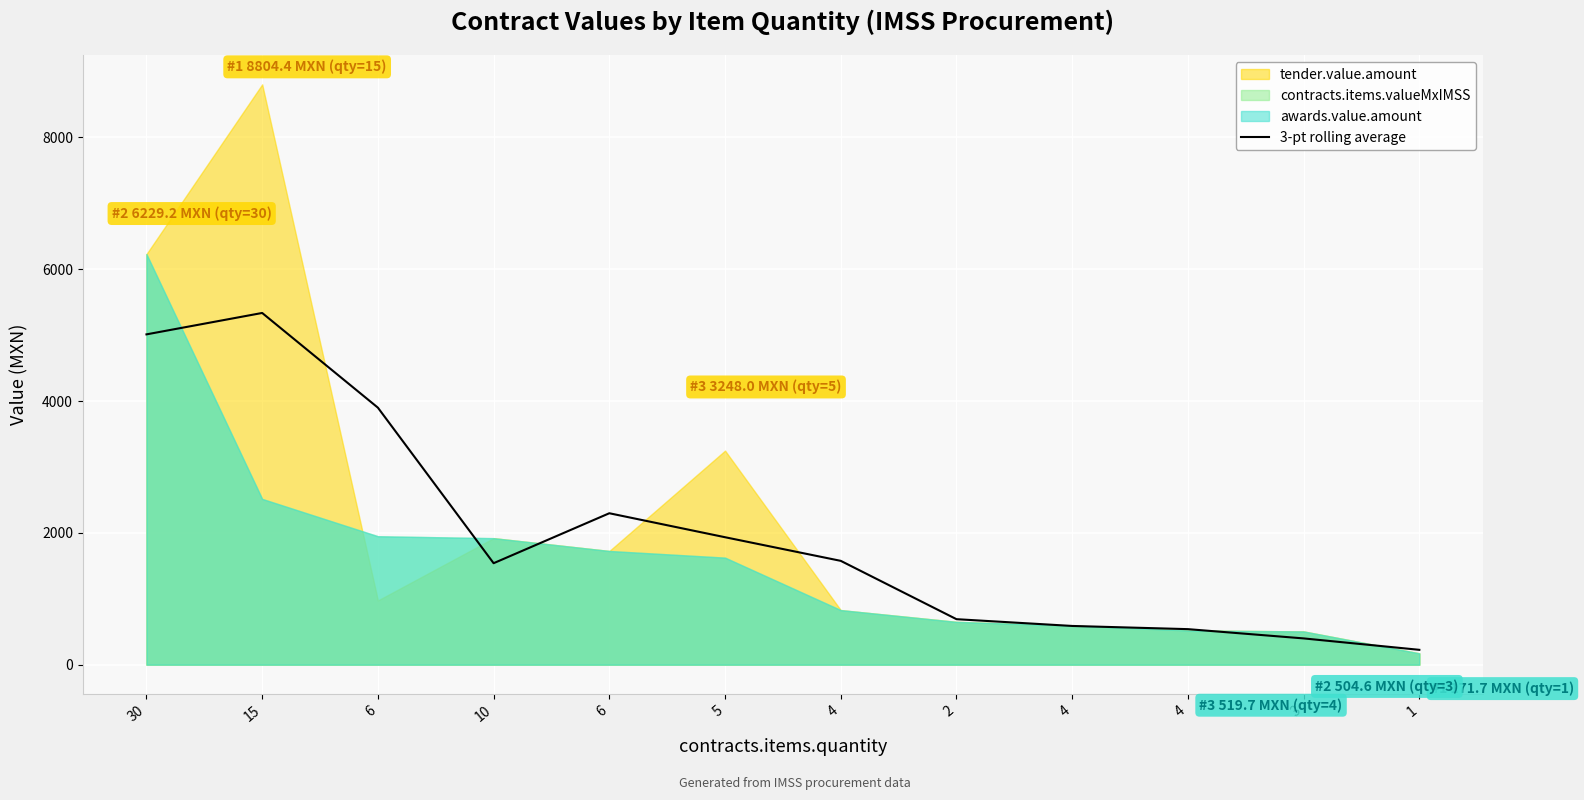

The chart shows a value of 872.5 at 4. True or false?

False